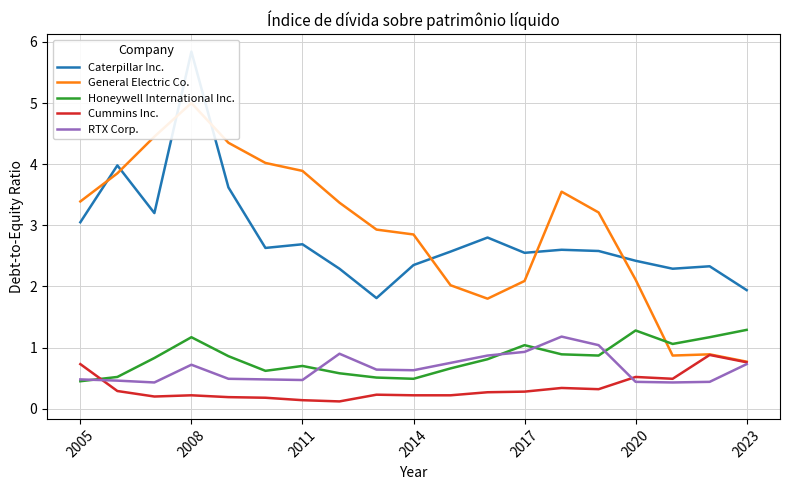

The Honeywell International Inc. series shows 1.2 at 2011. True or false?

False